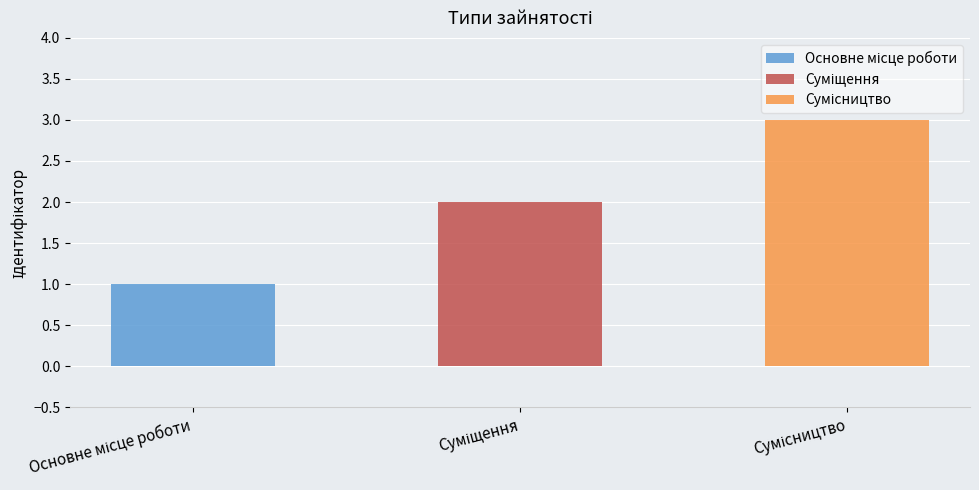

How many data points are less than 2?

1